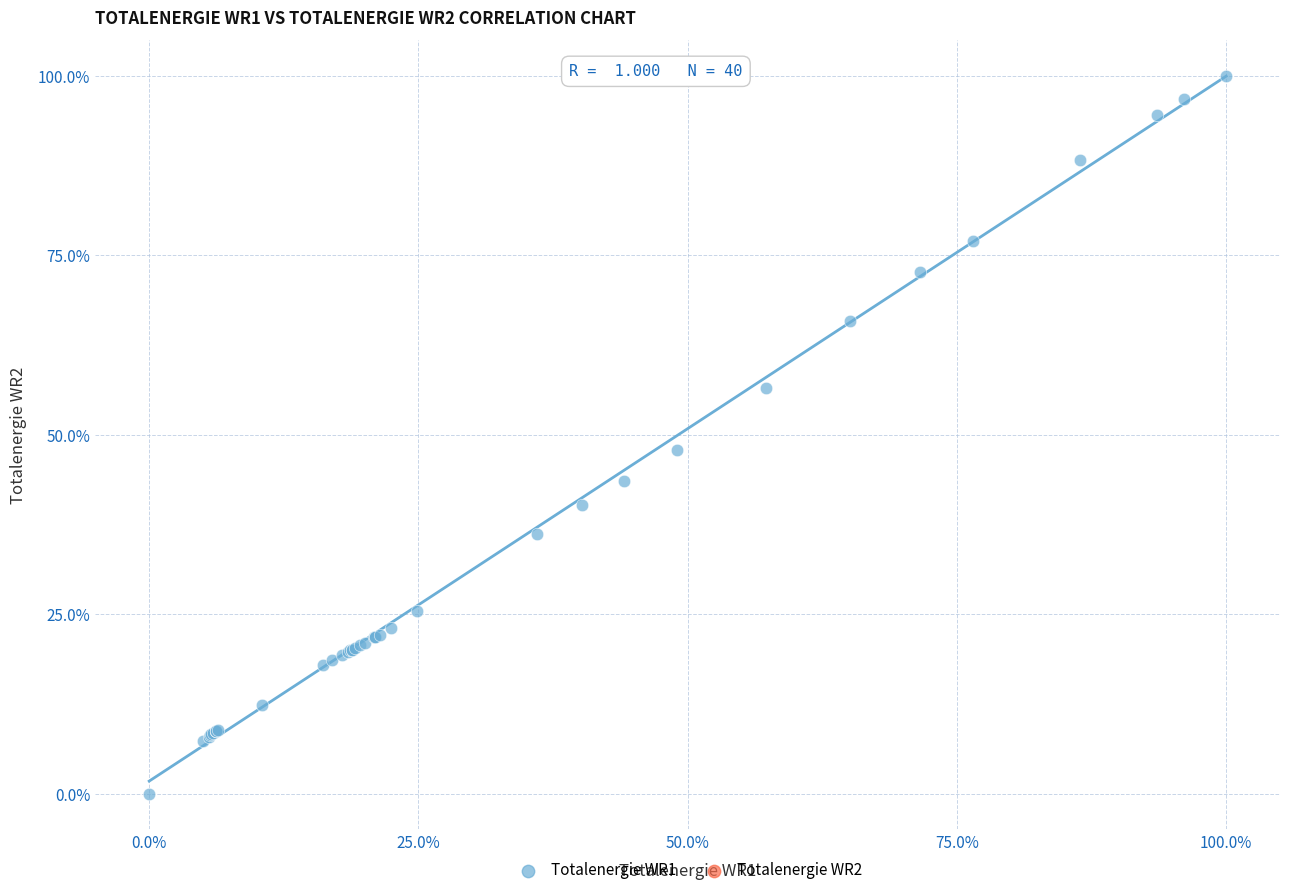

What Y value in the scatter plot is closest to 50?

47.8